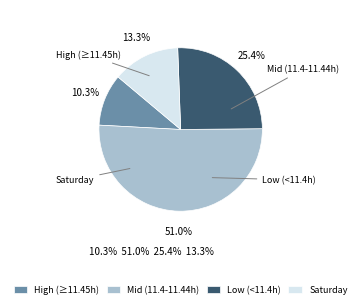

How many slices are in this pie chart?

4